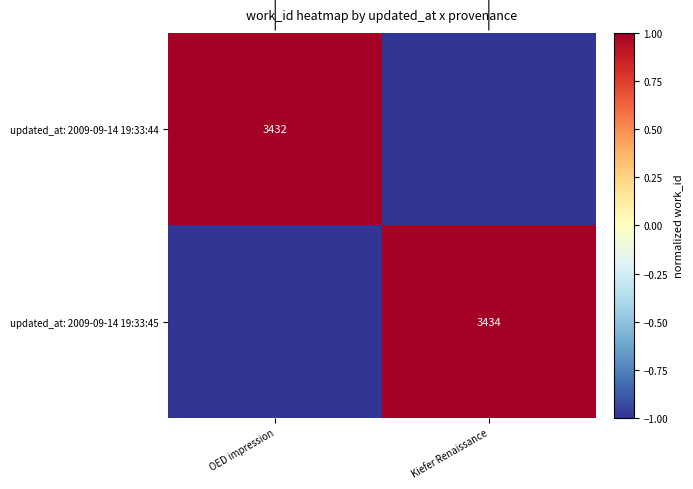

What is the lowest value of the updated_at: 2009-09-14 19:33:44 series?

-1.0